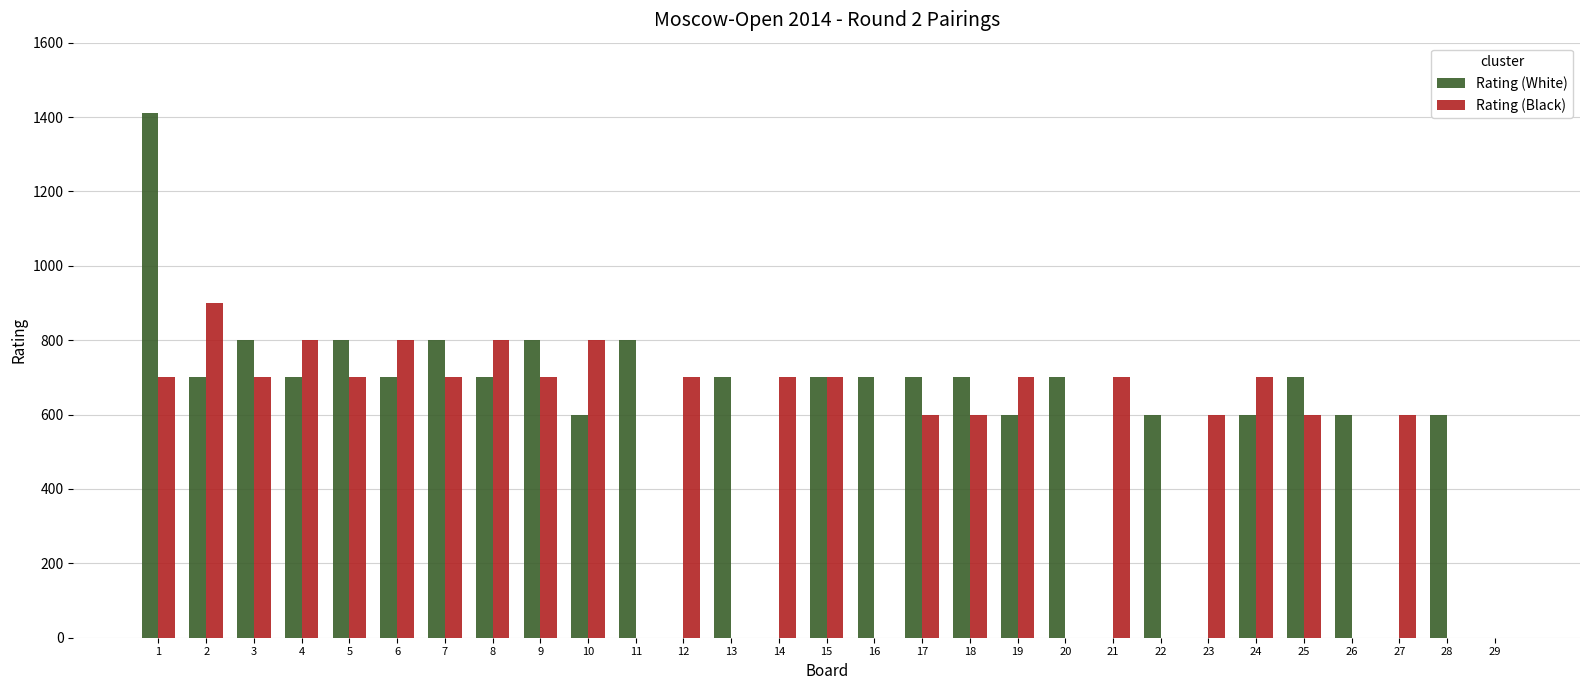

What is the sum of all Rating (Black) values?

14800